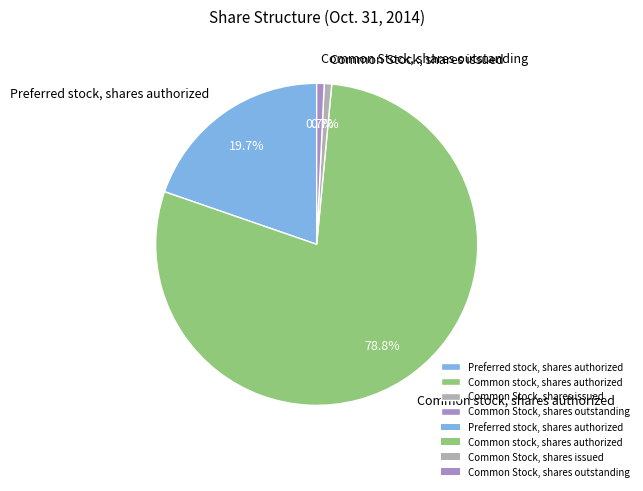

To the nearest percent, what percentage of the pie is Preferred stock, shares authorized?

20%